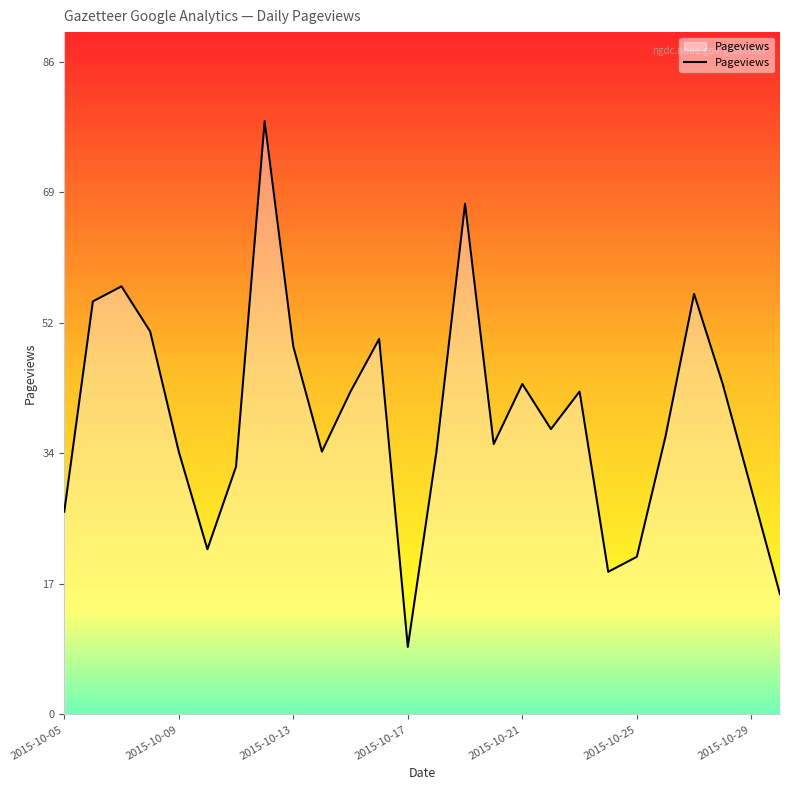

What is the greatest value displayed?

79